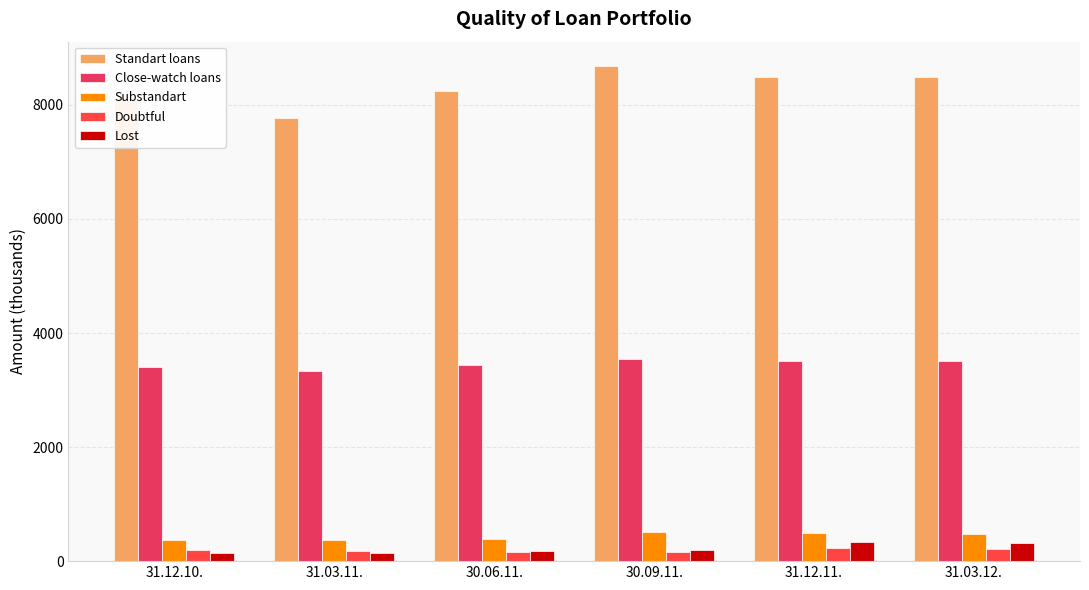

What position from the left is 30.06.11.?

3